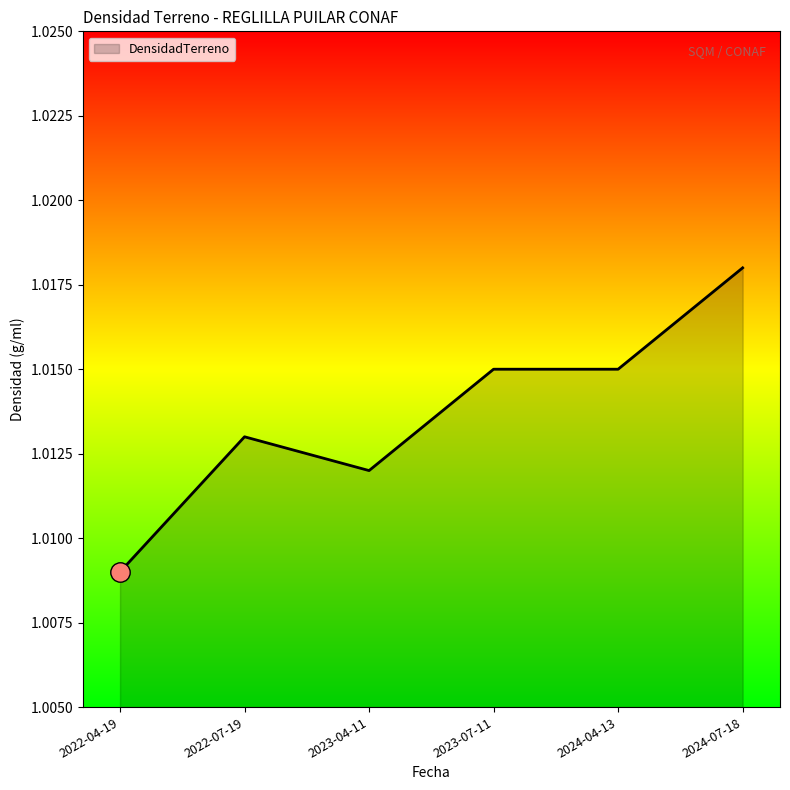

What position from the left is 2022-07-19?

2